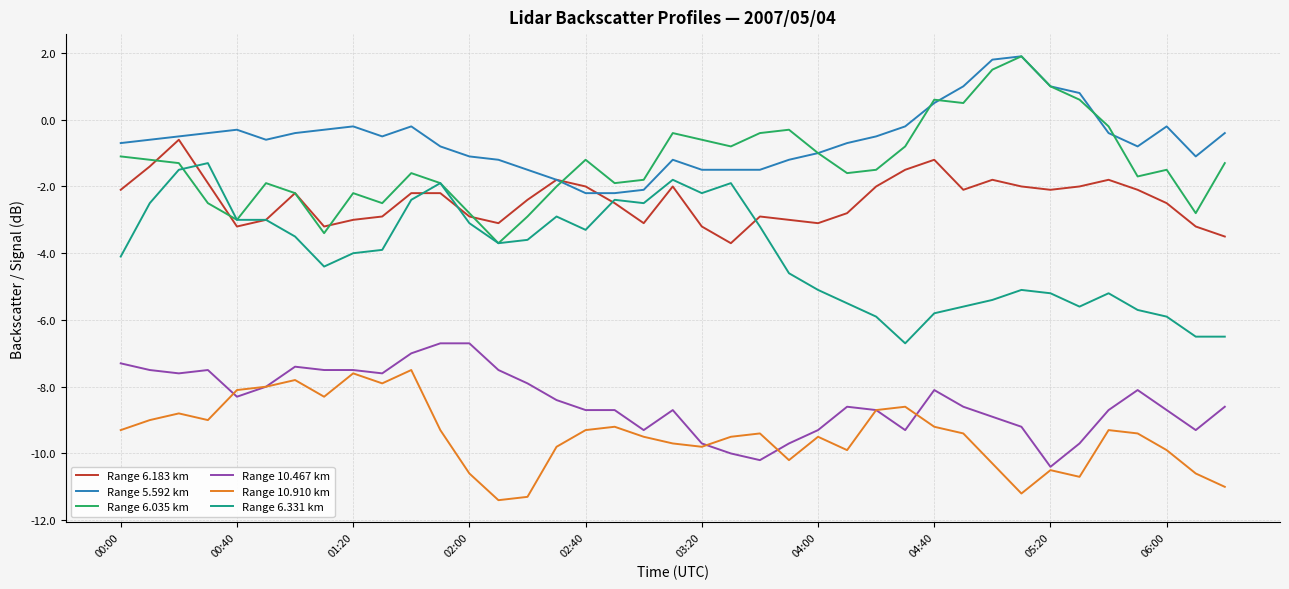

True or false: Range 10.910 km and Range 5.592 km intersect in this chart.

False